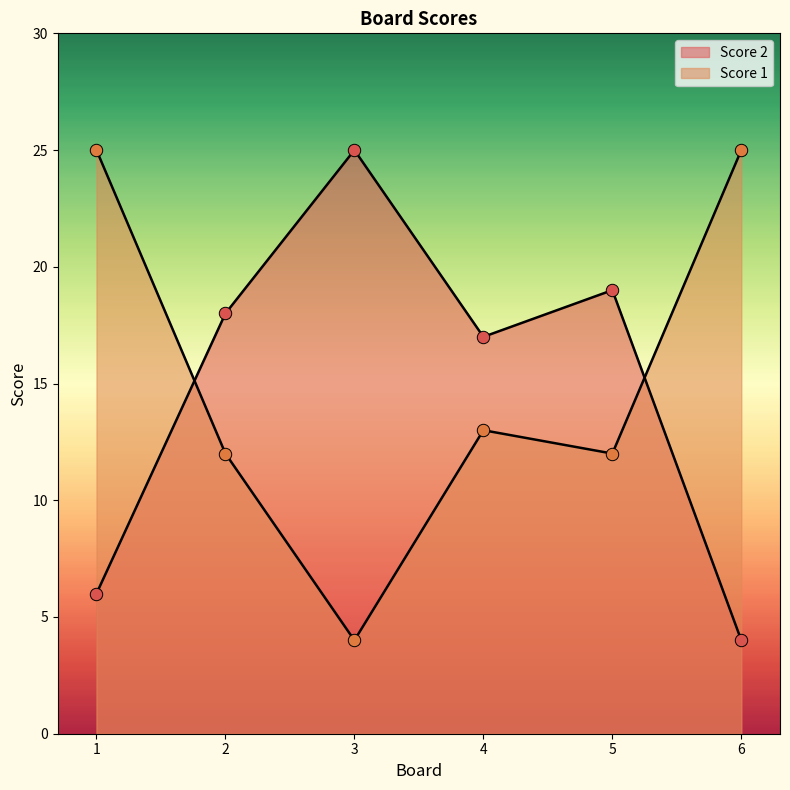

Is the value of Score 1 at 6 greater than the value of Score 2 at 2?

Yes